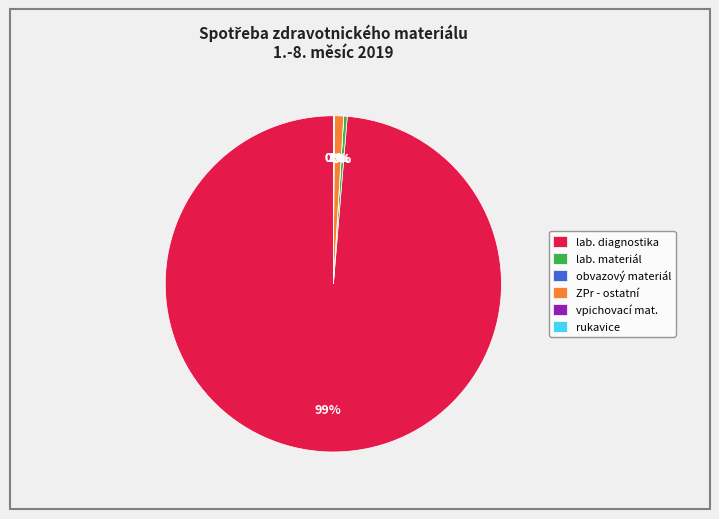

Is there a majority slice in this chart?

Yes